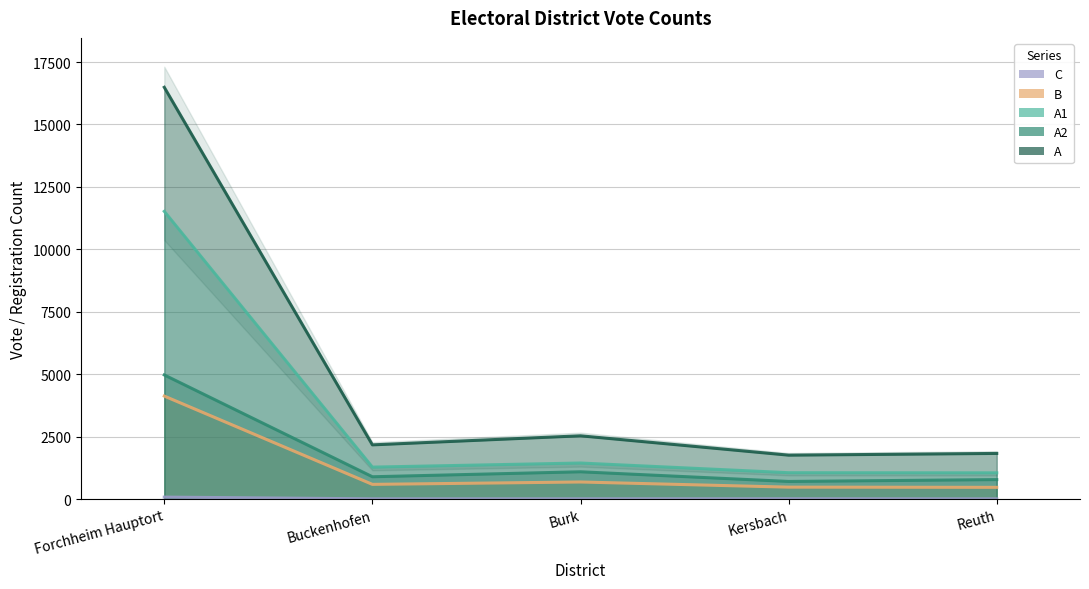

What is the spread (max minus min) of values at Buckenhofen?

2161